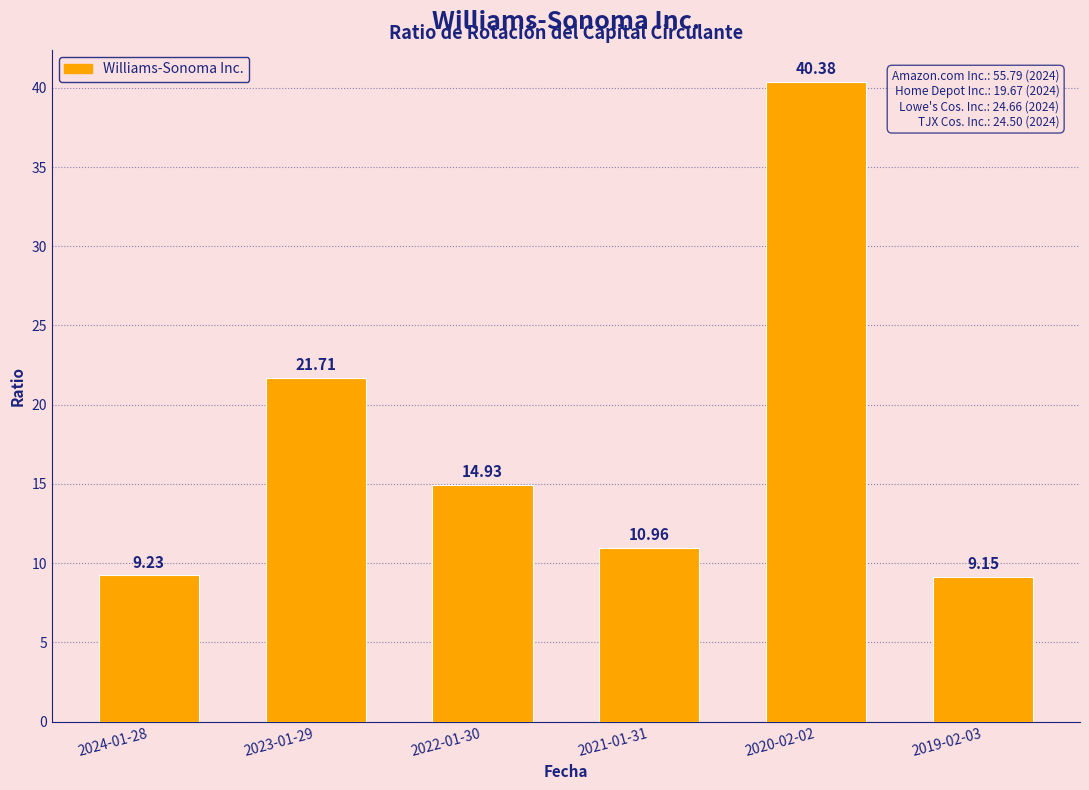

What is the sum of all values?

106.4